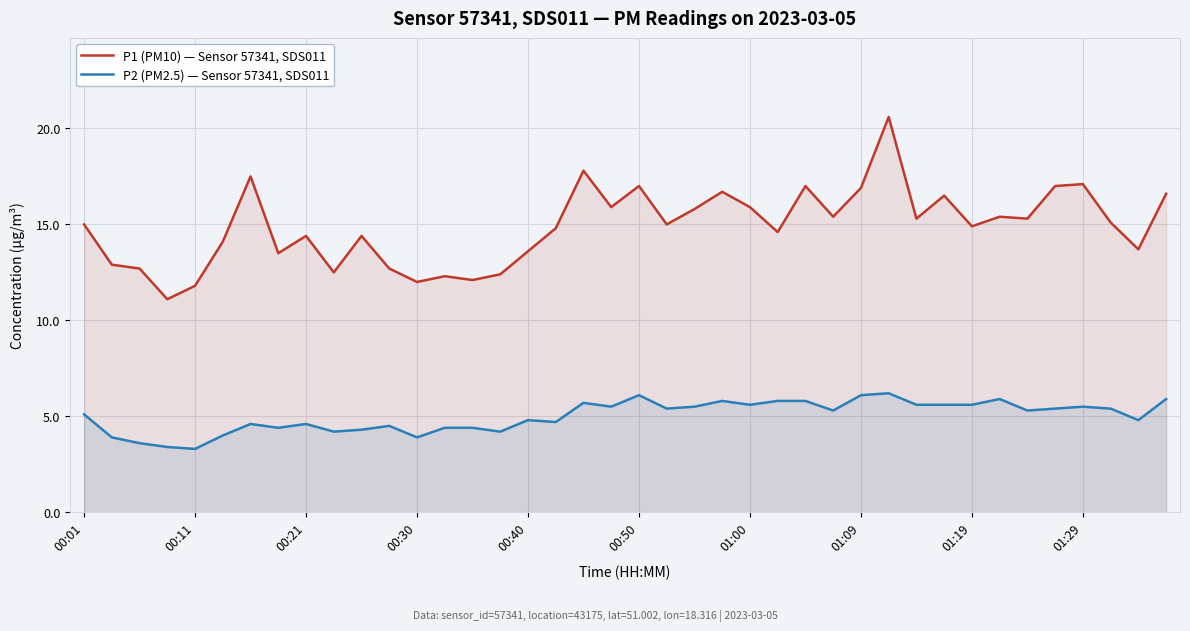

What is the difference between the highest and lowest values at 33?

9.5